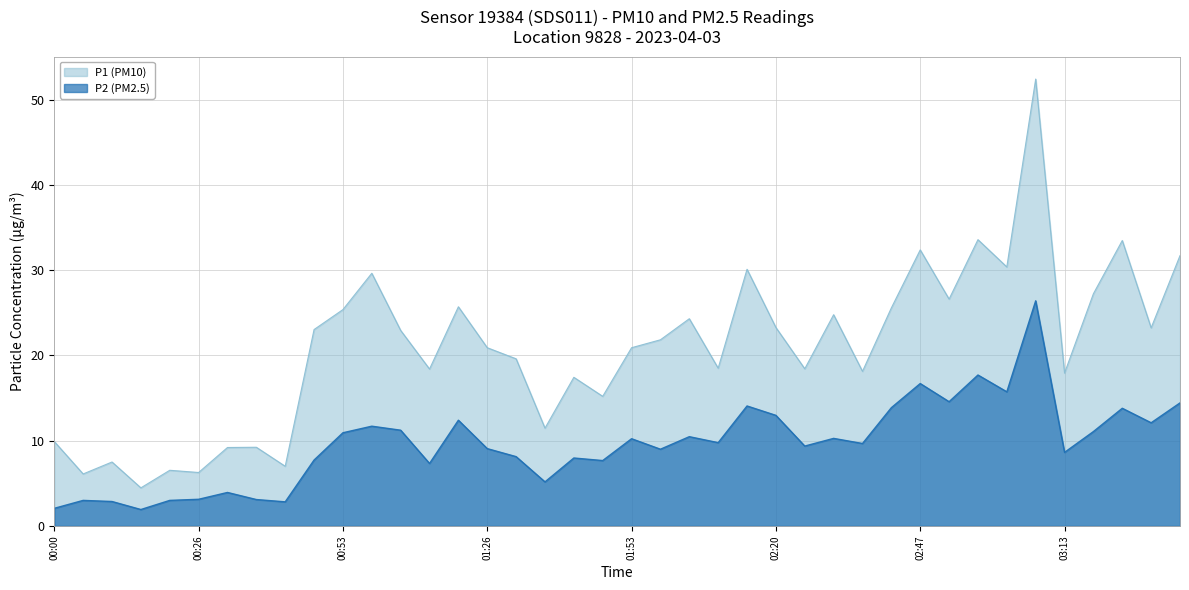

List the series in order of their peak value, lowest first.

P2 (PM2.5), P1 (PM10)